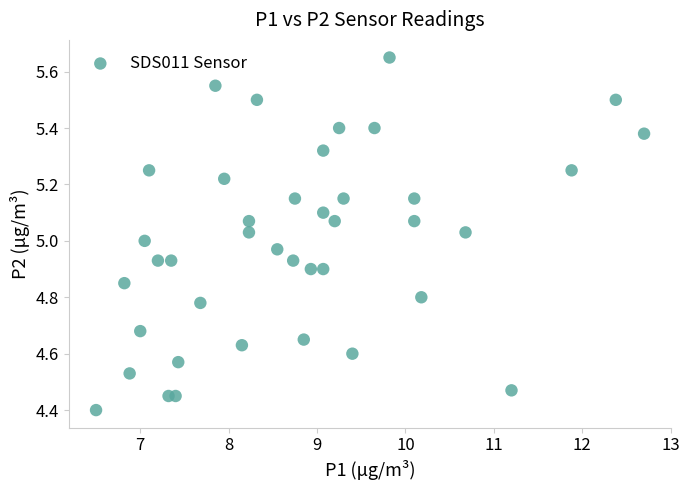

What is the range of X values (max minus min)?

6.2